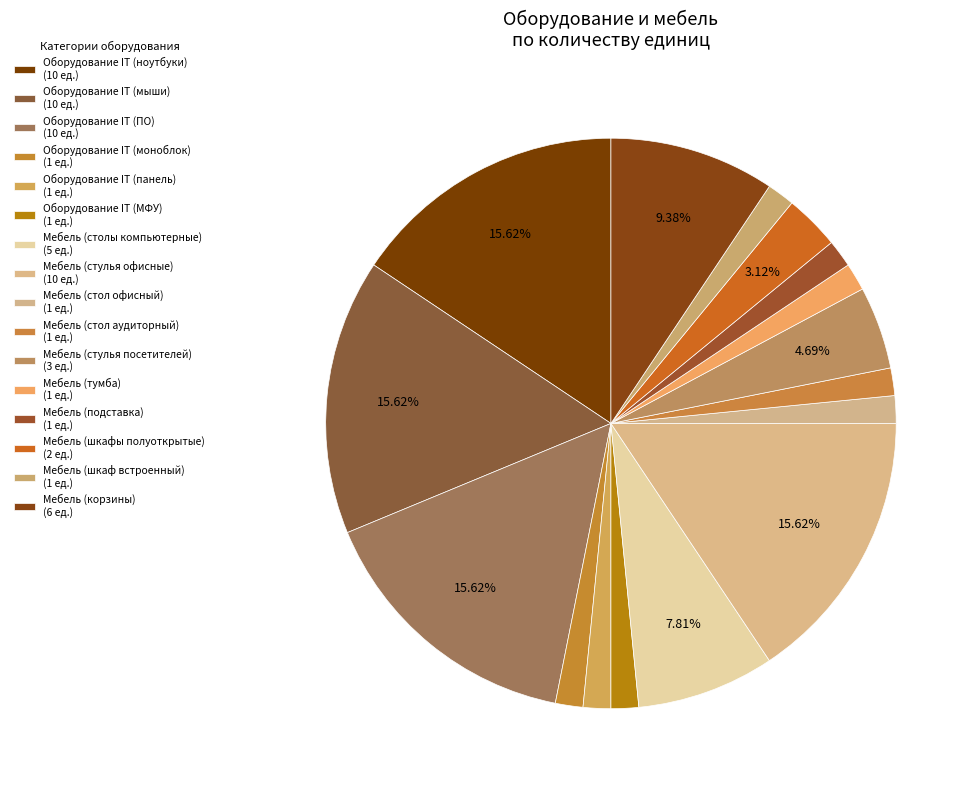

Count the number of slices in the pie.

16